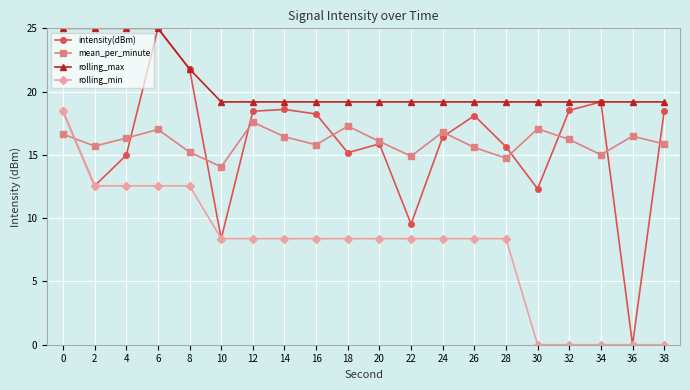

How many interior local valleys does the mean_per_minute series have?

6